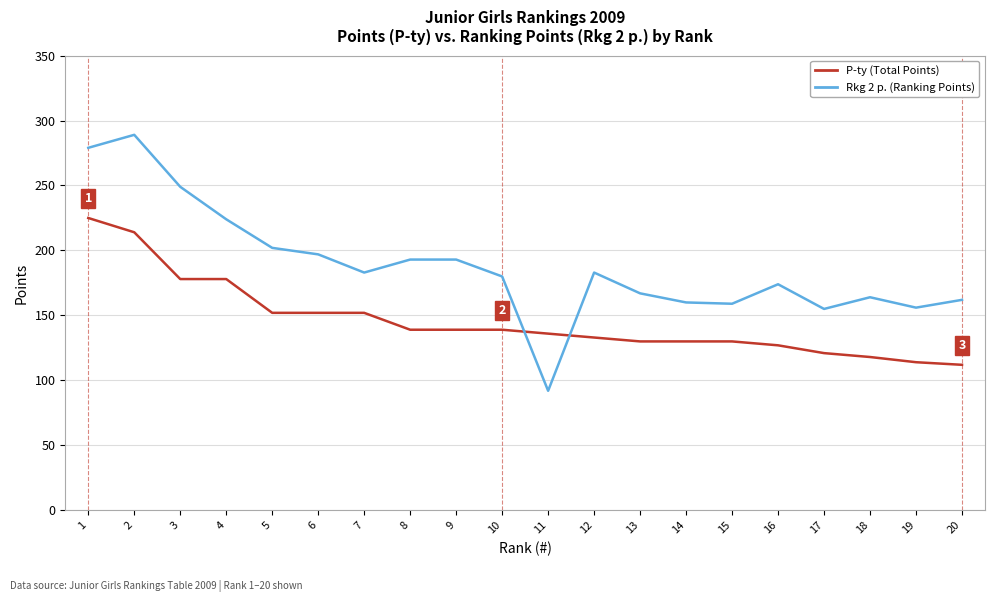

The P-ty (Total Points) series shows 68 at 17. True or false?

False